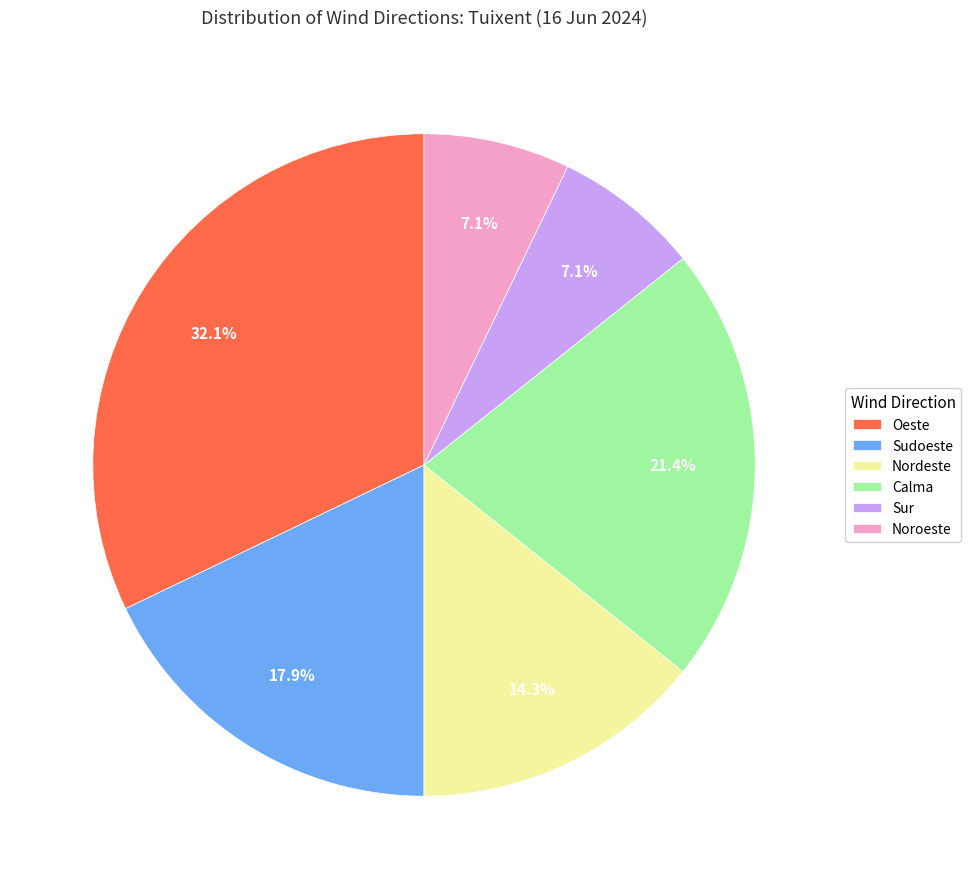

What is the total percentage of Oeste and Calma?

53.6%